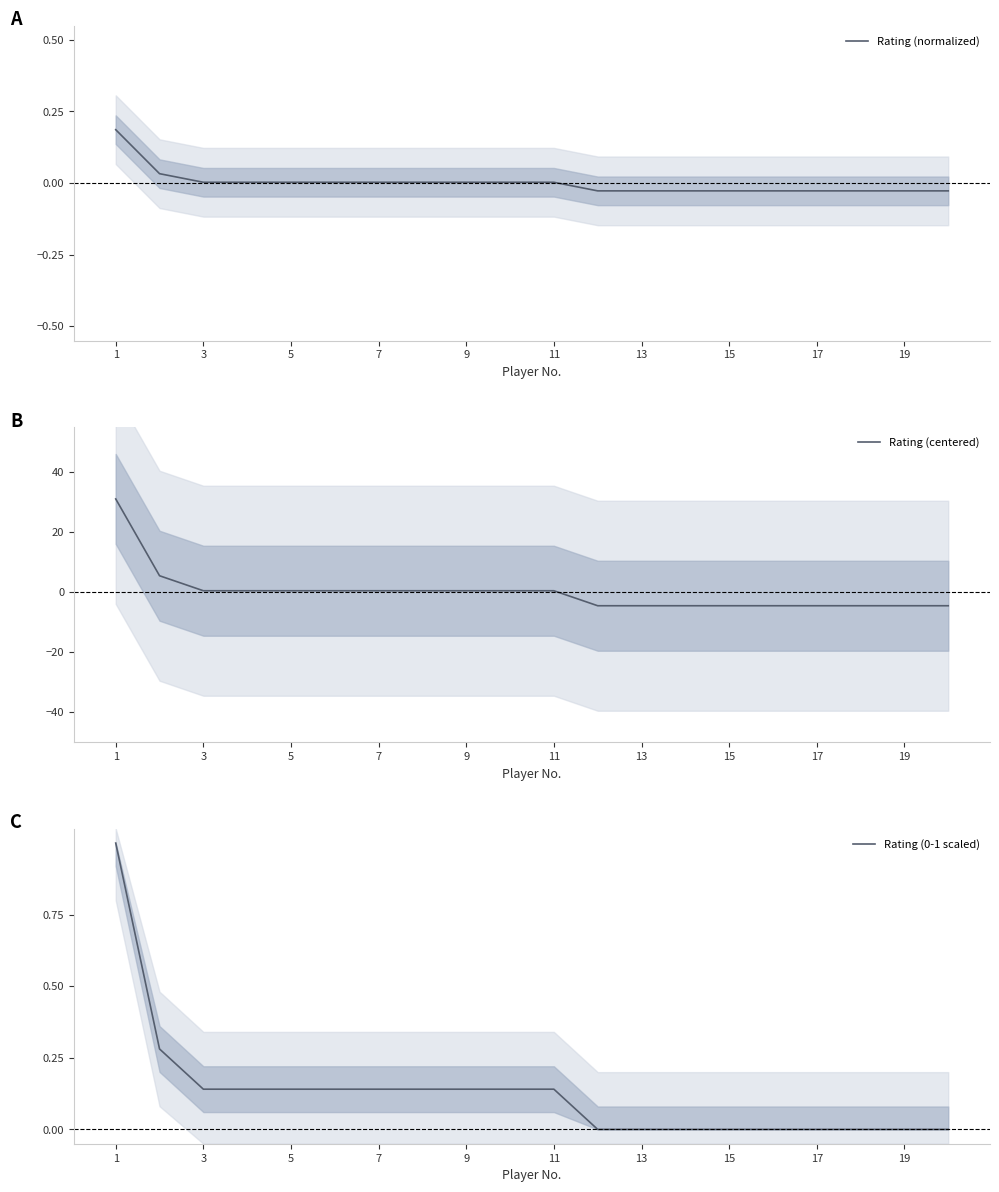

How many lines are shown in the chart?

3